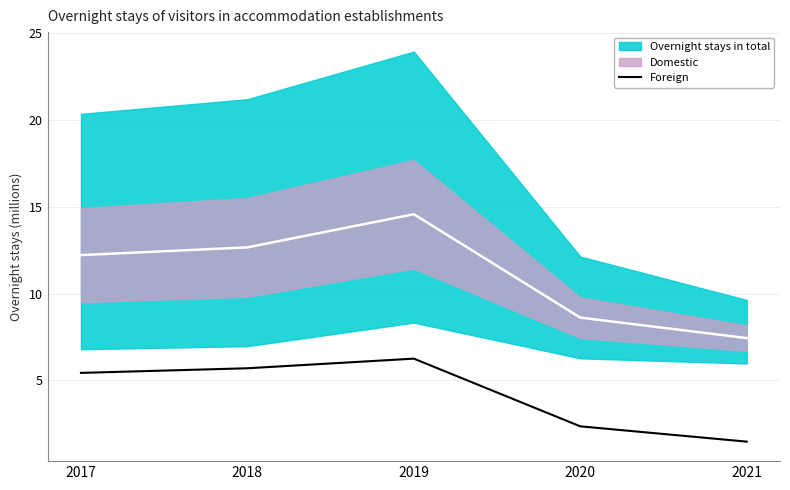

How many lines are shown in the chart?

1